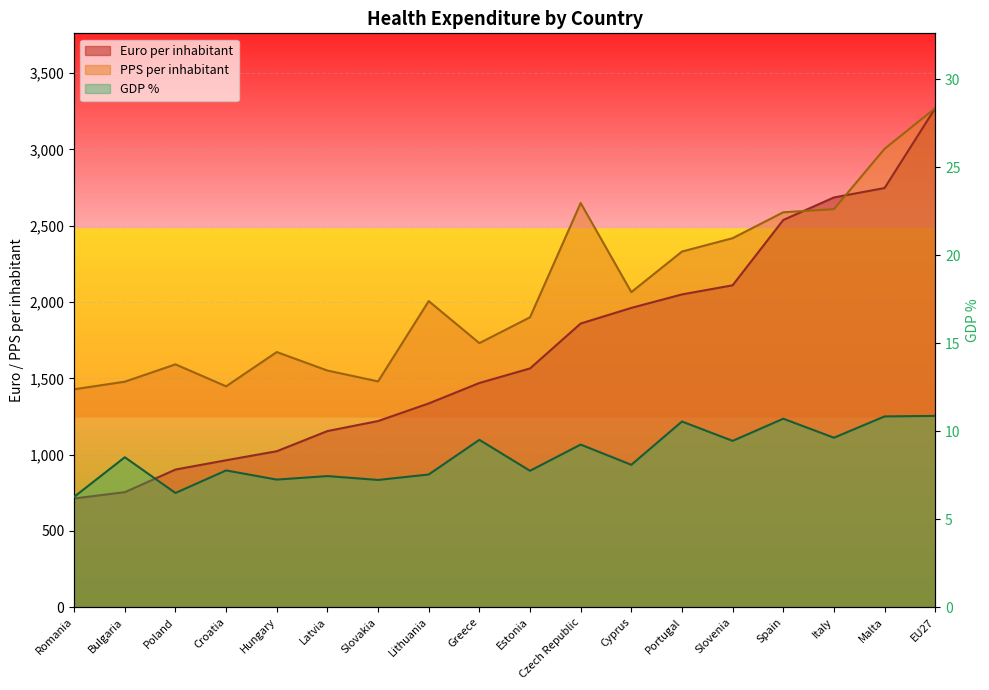

What is the maximum value for GDP %?

10.9